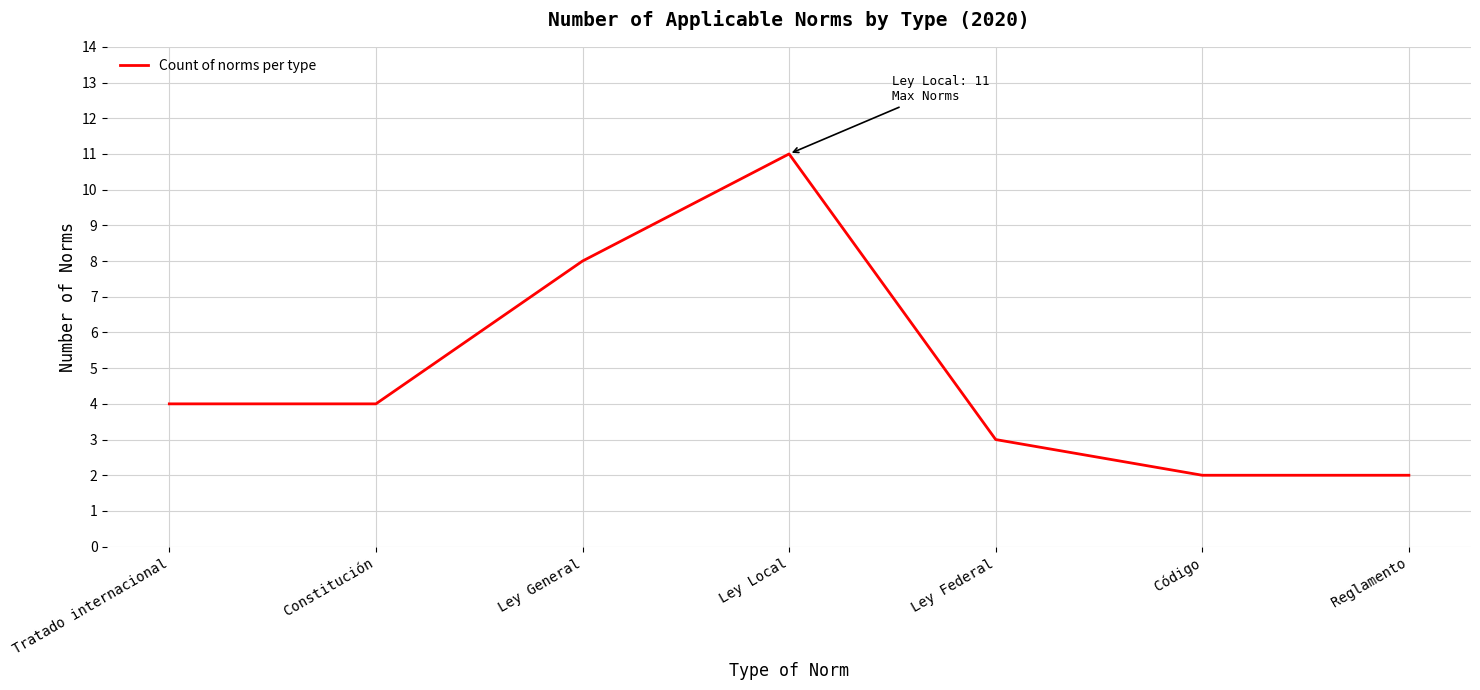

What is the change in value from Tratado internacional to Ley Federal?

-1